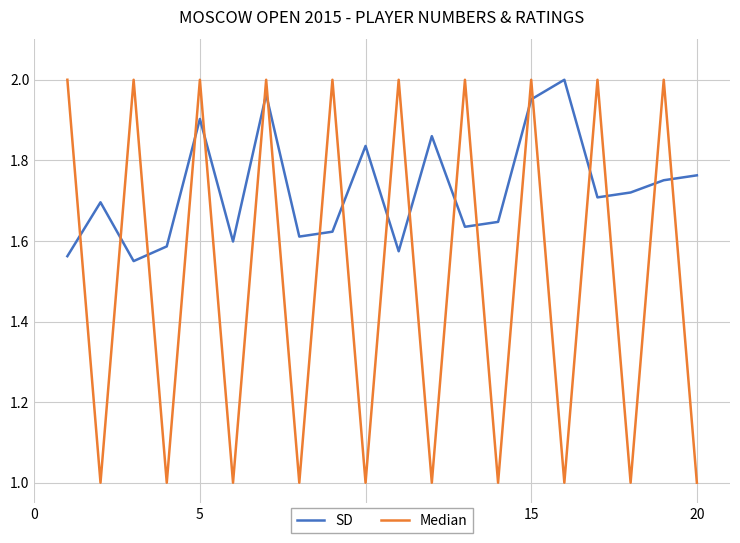

How many intersections are there between SD and Median?

19